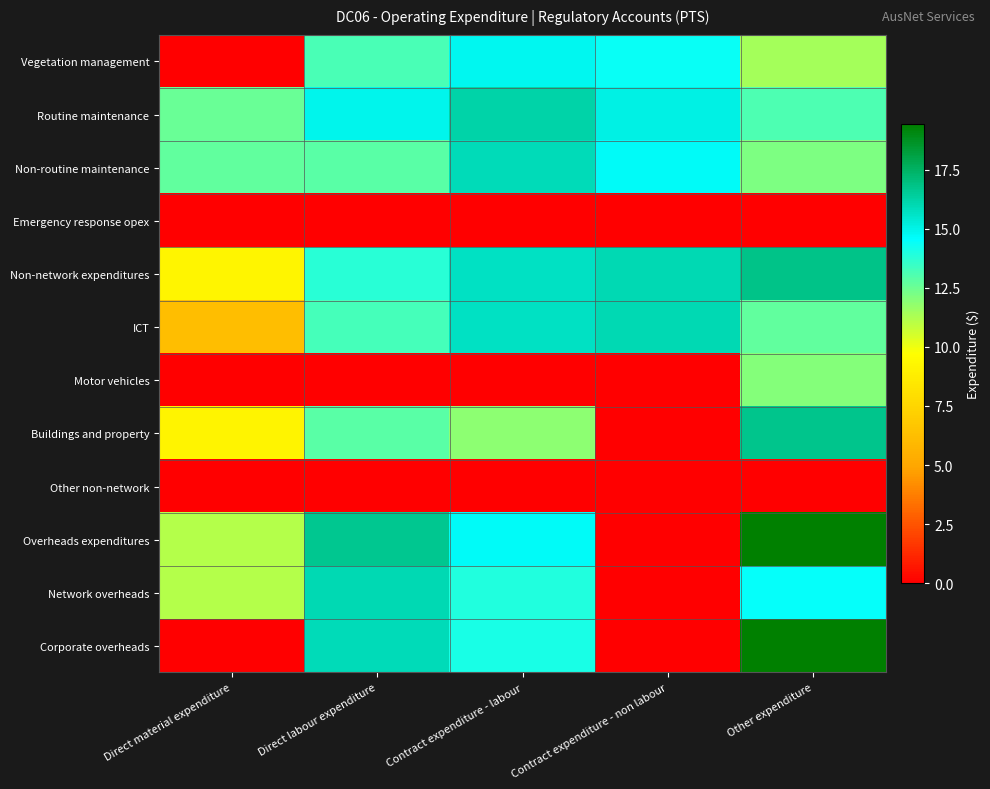

What is the difference between the highest and lowest values at Contract expenditure - labour?

16.2